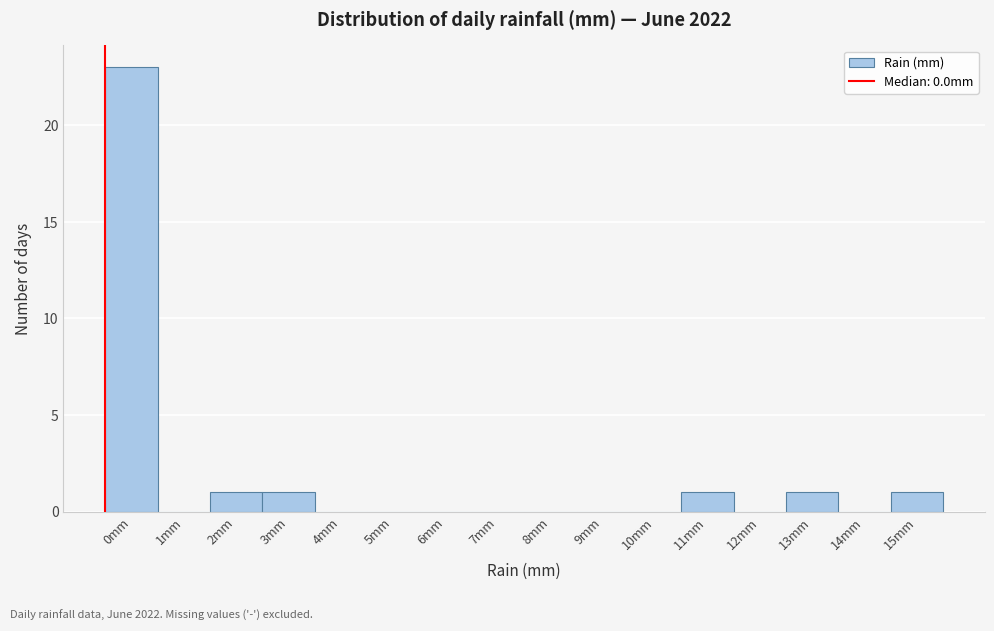

Reading left to right, what are all the values shown in this chart?

0mm=23	1mm=0	2mm=1	3mm=1	4mm=0	5mm=0	6mm=0	7mm=0	8mm=0	9mm=0	10mm=0	11mm=1	12mm=0	13mm=1	14mm=0	15mm=1